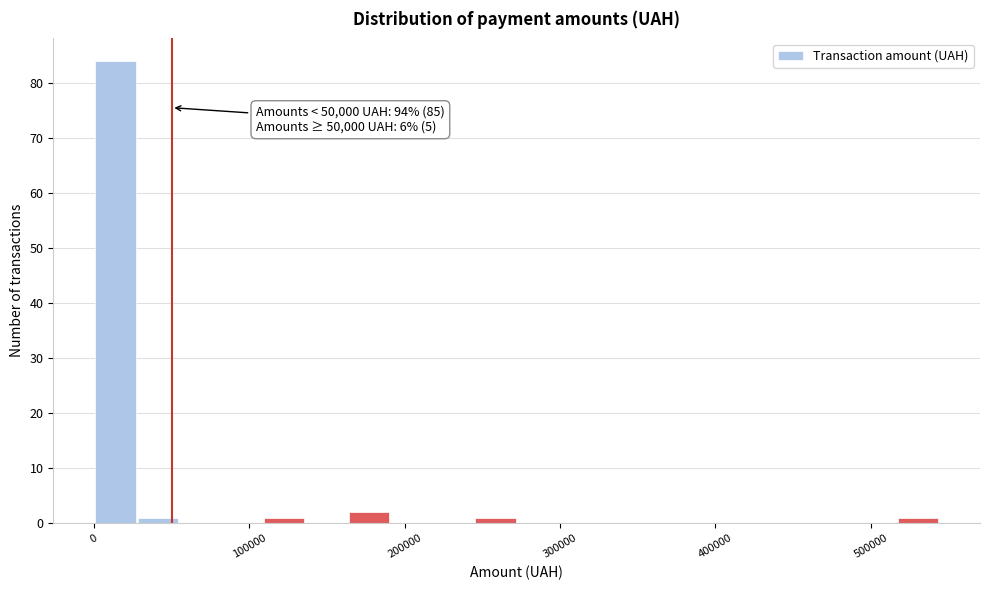

Around what value on the x-axis is the tallest bar? Give the approximate position of its centre, as read against the axis.

10000